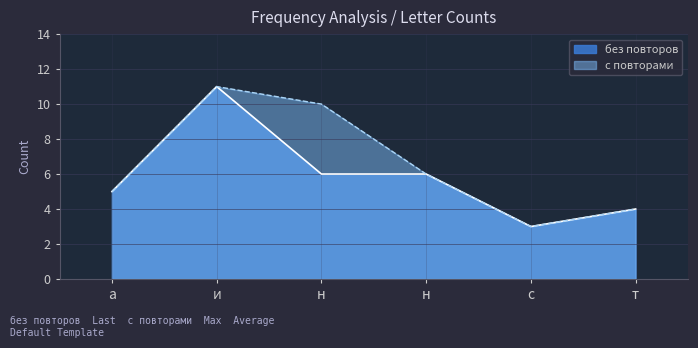

True or false: без повторов and с повторами cross at least once.

False